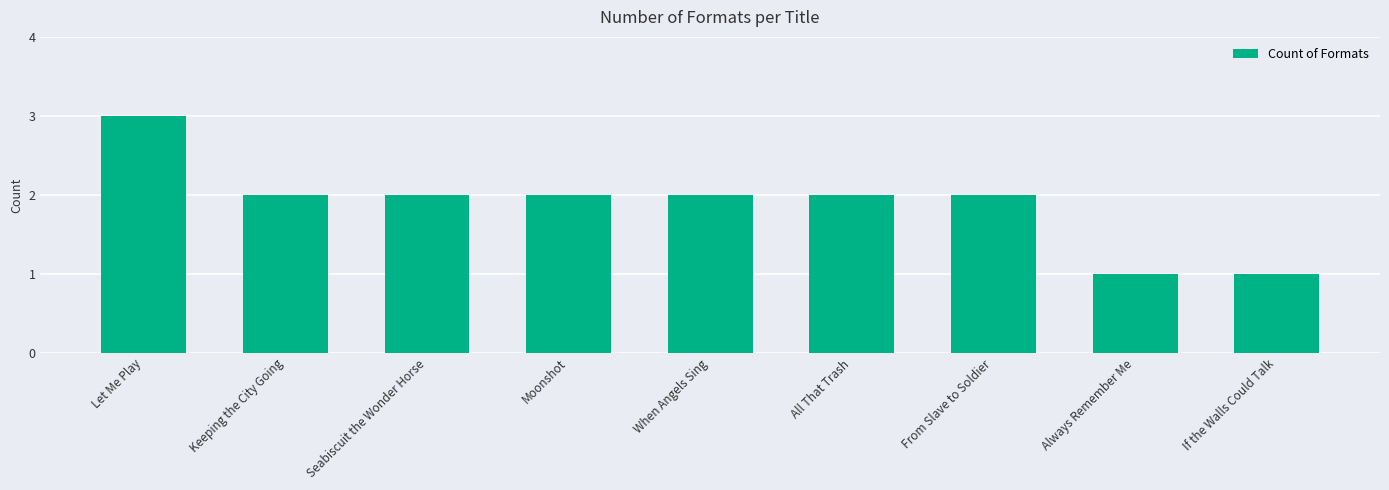

Is it true that the value at From Slave to Soldier is 2?

True